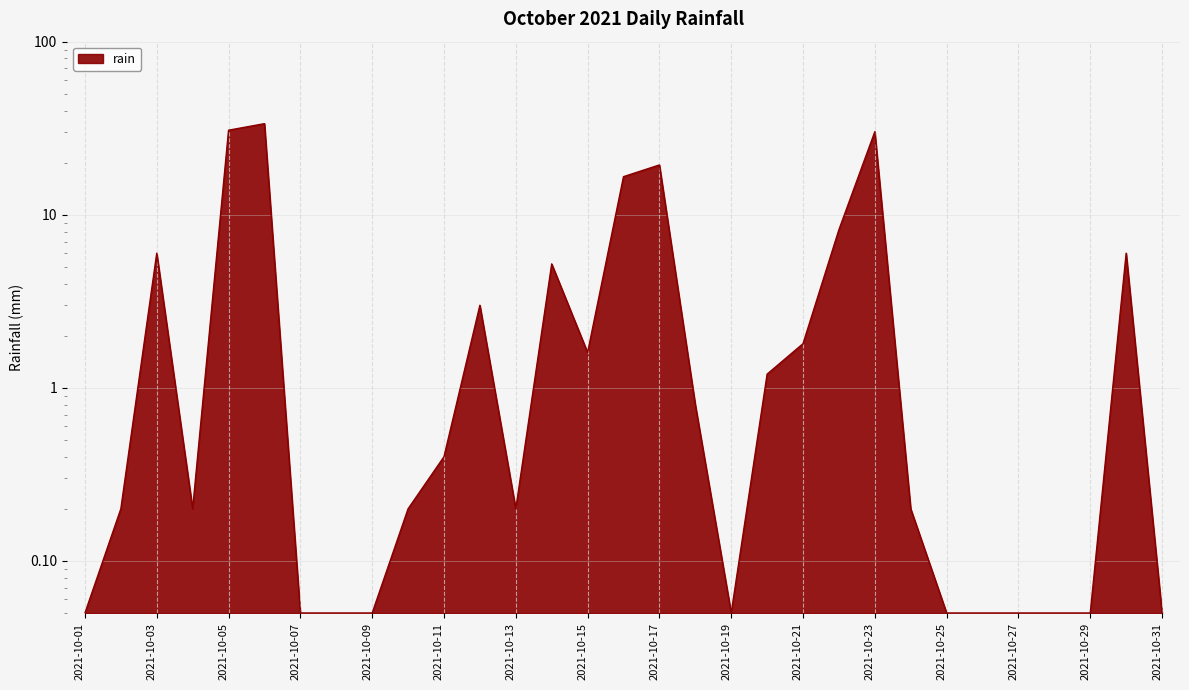

What is the change in value from 2021-10-02 to 2021-10-05?

+30.6